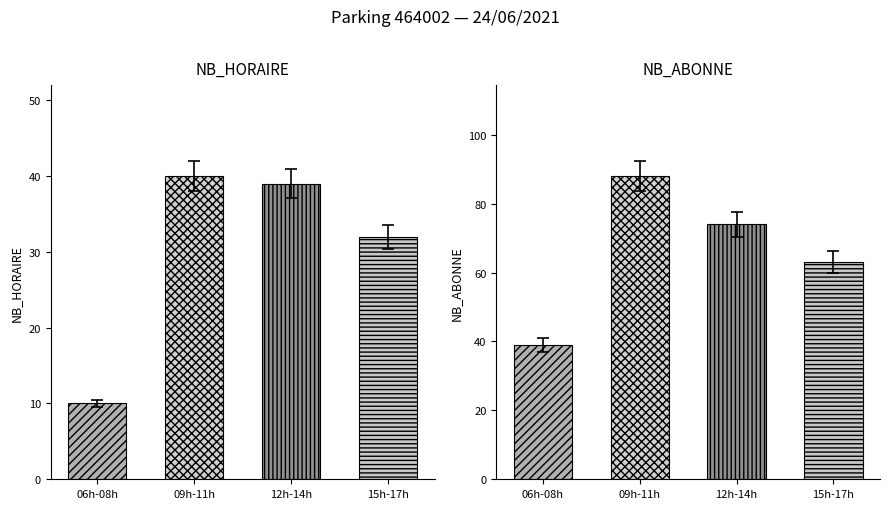

Which series has the widest spread of values?

NB_ABONNE